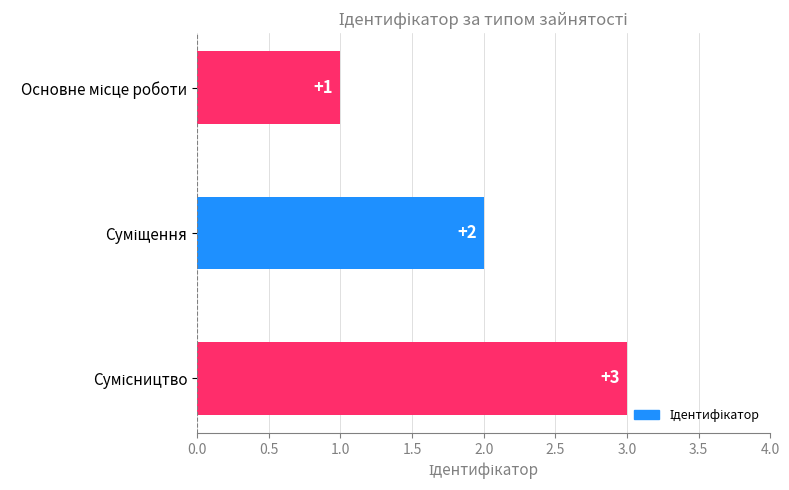

What is the value of the 1st bar from the top?

1